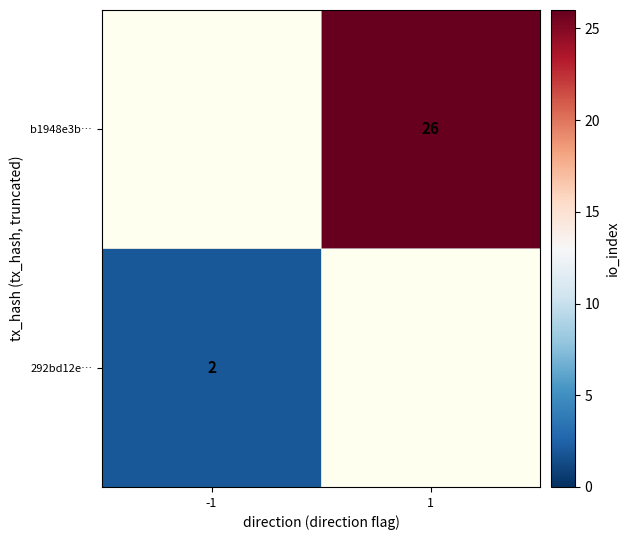

The value of 292bd12e… at -1 is 2. True or false?

True